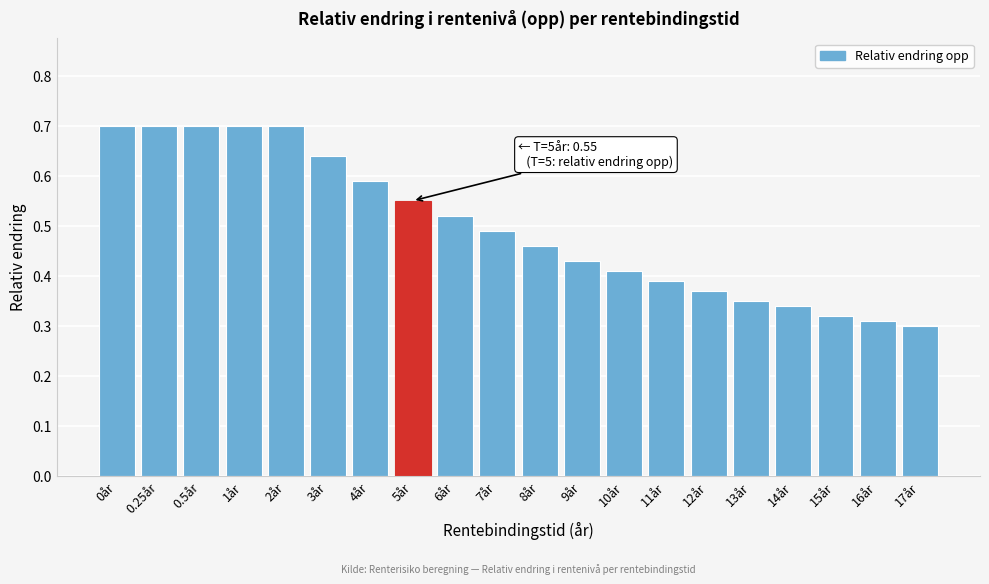

Count the values in the range 0 to 1.

20